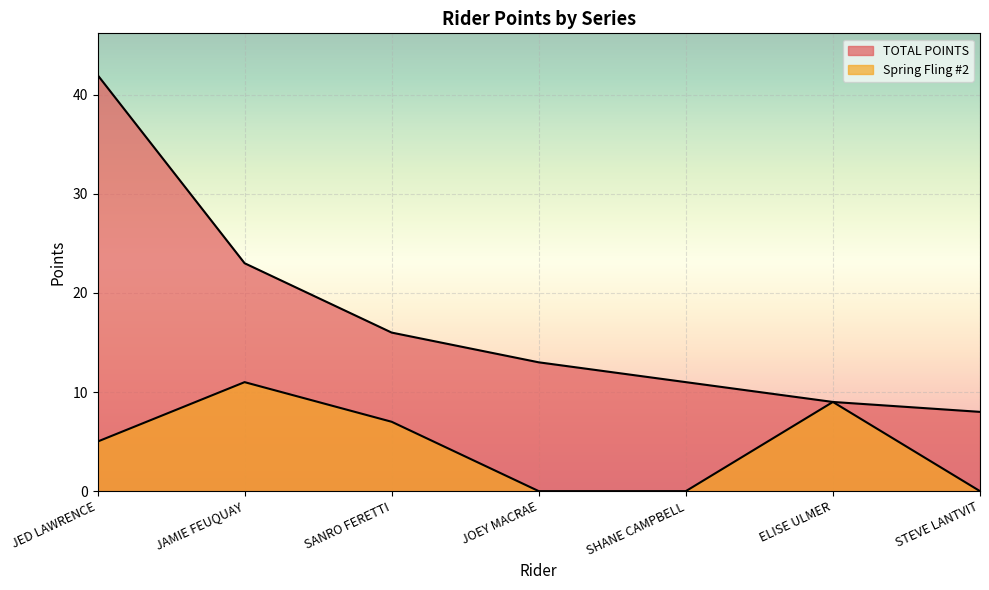

What is the total value across all series at JOEY MACRAE?

13